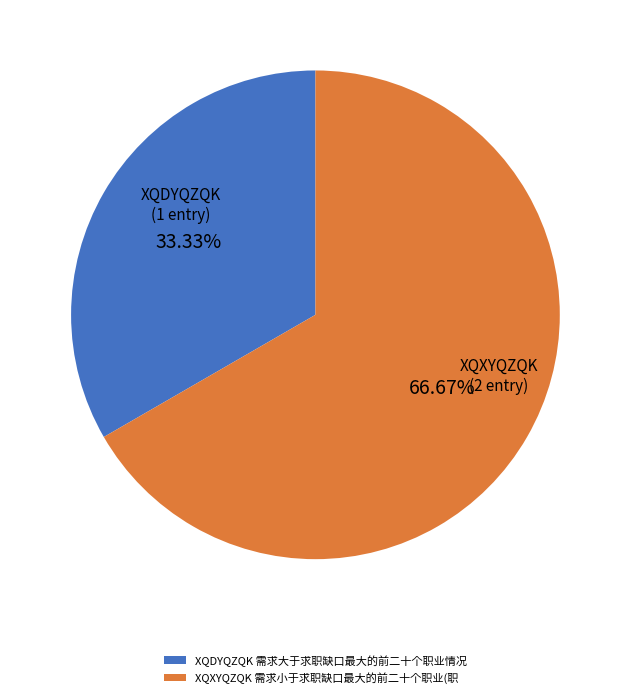

Rank the categories by value from lowest to highest.

XQDYQZQK 需求大于求职缺口最大的前二十个职业情况, XQXYQZQK 需求小于求职缺口最大的前二十个职业(职